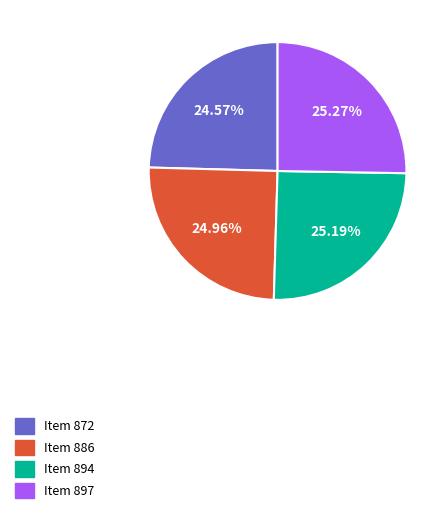

What is the ratio of the value at Item 894 to the value at Item 886?

1.0